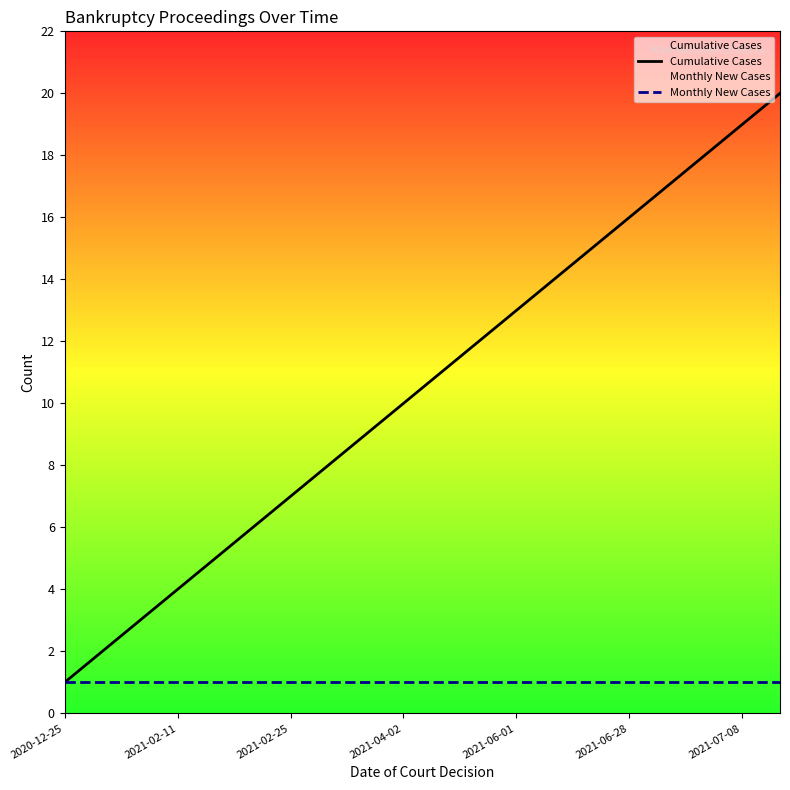

List the series in order of their peak value, lowest first.

Monthly New Cases, Cumulative Cases